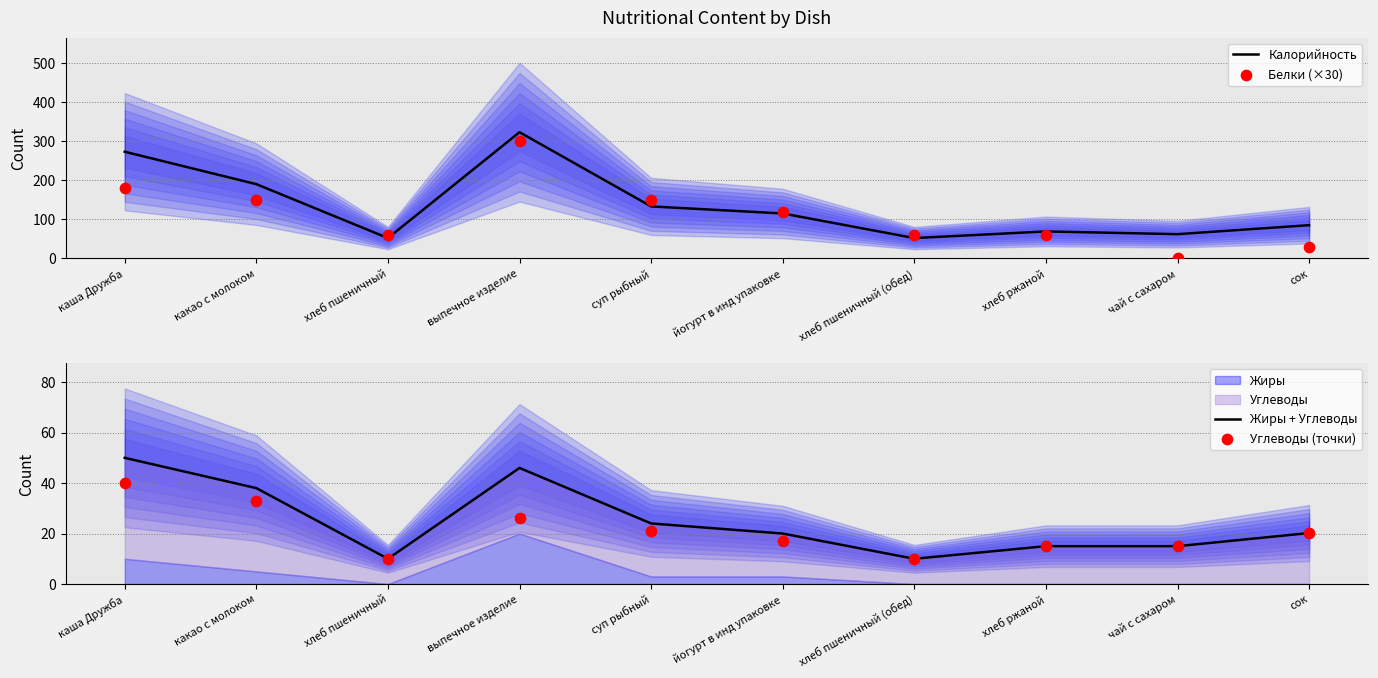

Is the value of Жиры + Углеводы at сок greater than the value of Углеводы (точки) at хлеб ржаной?

Yes